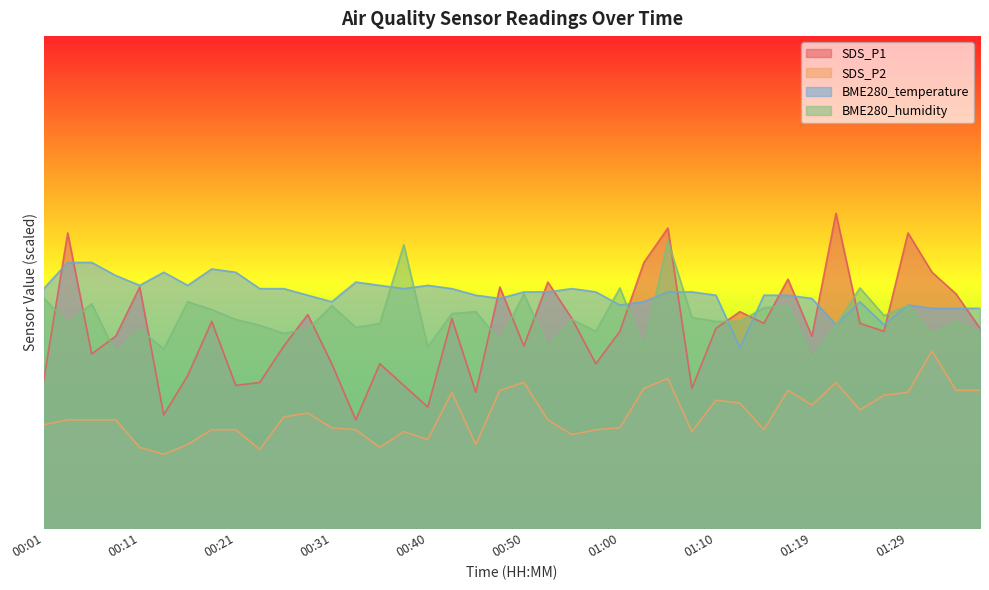

Reading left to right, transcribe all the data shown in this chart.

SDS_P1: 00:01=15.0	00:04=30.0	00:06=17.7	00:09=19.5	00:11=24.5	00:14=11.5	00:16=15.5	00:18=21.0	00:21=14.5	00:23=14.8	00:26=18.5	00:28=21.7	00:31=16.7	00:33=11.0	00:35=16.7	00:38=14.5	00:40=12.3	00:43=21.3	00:45=13.8	00:48=24.5	00:50=18.5	00:53=25.0	00:55=21.3	00:57=16.7	01:00=20.0	01:02=27.0	01:05=30.5	01:07=14.2	01:10=20.3	01:12=22.0	01:14=20.8	01:17=25.3	01:19=19.5	01:22=32.0	01:24=20.8	01:27=20.0	01:29=30.0	01:31=26.0	01:34=23.8	01:36=20.3
SDS_P2: 00:01=10.5	00:04=11.0	00:06=11.0	00:09=11.0	00:11=8.2	00:14=7.5	00:16=8.5	00:18=10.0	00:21=10.0	00:23=8.0	00:26=11.3	00:28=11.7	00:31=10.2	00:33=10.0	00:35=8.2	00:38=9.8	00:40=9.0	00:43=13.8	00:45=8.5	00:48=14.0	00:50=14.8	00:53=11.0	00:55=9.5	00:57=10.0	01:00=10.2	01:02=14.2	01:05=15.2	01:07=9.8	01:10=13.0	01:12=12.7	01:14=10.0	01:17=14.0	01:19=12.5	01:22=14.8	01:24=12.0	01:27=13.5	01:29=13.8	01:31=18.0	01:34=14.0	01:36=14.0
BME280_temperature: 00:01=24.3	00:04=27.0	00:06=27.0	00:09=25.7	00:11=24.7	00:14=26.0	00:16=24.7	00:18=26.3	00:21=26.0	00:23=24.3	00:26=24.3	00:28=23.7	00:31=23.0	00:33=25.0	00:35=24.7	00:38=24.3	00:40=24.7	00:43=24.3	00:45=23.7	00:48=23.3	00:50=24.0	00:53=24.0	00:55=24.3	00:57=24.0	01:00=22.7	01:02=23.0	01:05=24.0	01:07=24.0	01:10=23.7	01:12=18.3	01:14=23.7	01:17=23.7	01:19=23.3	01:22=20.7	01:24=23.0	01:27=20.7	01:29=22.7	01:31=22.3	01:34=22.3	01:36=22.3
BME280_humidity: 00:01=23.4	00:04=20.8	00:06=22.8	00:09=17.8	00:11=20.2	00:14=18.2	00:16=23.0	00:18=22.2	00:21=21.2	00:23=20.6	00:26=19.8	00:28=20.2	00:31=22.6	00:33=20.4	00:35=20.8	00:38=28.8	00:40=18.4	00:43=21.8	00:45=22.0	00:48=19.0	00:50=23.8	00:53=18.4	00:55=21.2	00:57=20.0	01:00=24.4	01:02=18.2	01:05=29.2	01:07=21.4	01:10=21.0	01:12=21.0	01:14=22.4	01:17=22.6	01:19=17.2	01:22=20.6	01:24=24.4	01:27=21.6	01:29=22.6	01:31=19.6	01:34=21.0	01:36=19.8